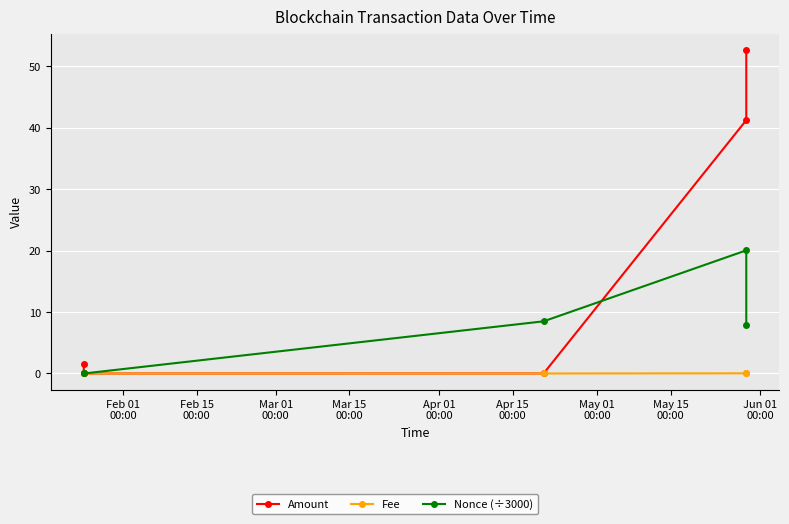

What is the difference between the maximum and second lowest values in the Amount series?

52.7